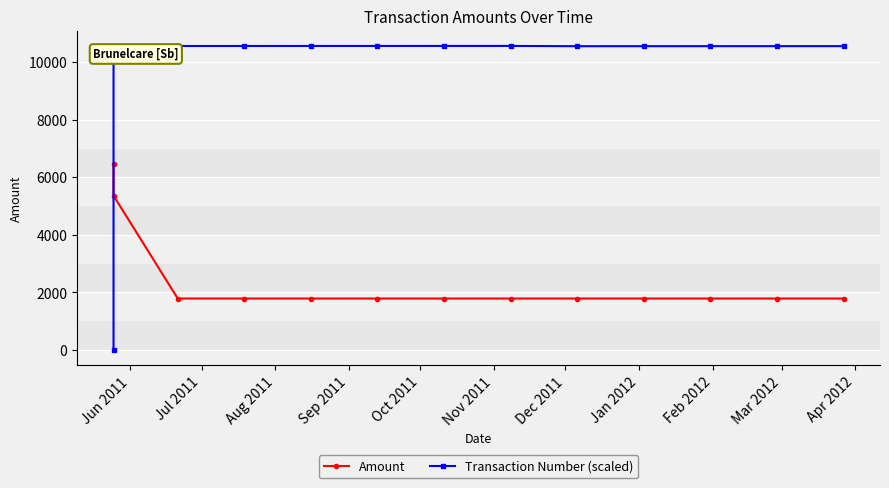

After their last crossing, which series has the higher values: Transaction Number (scaled) or Amount?

Transaction Number (scaled)